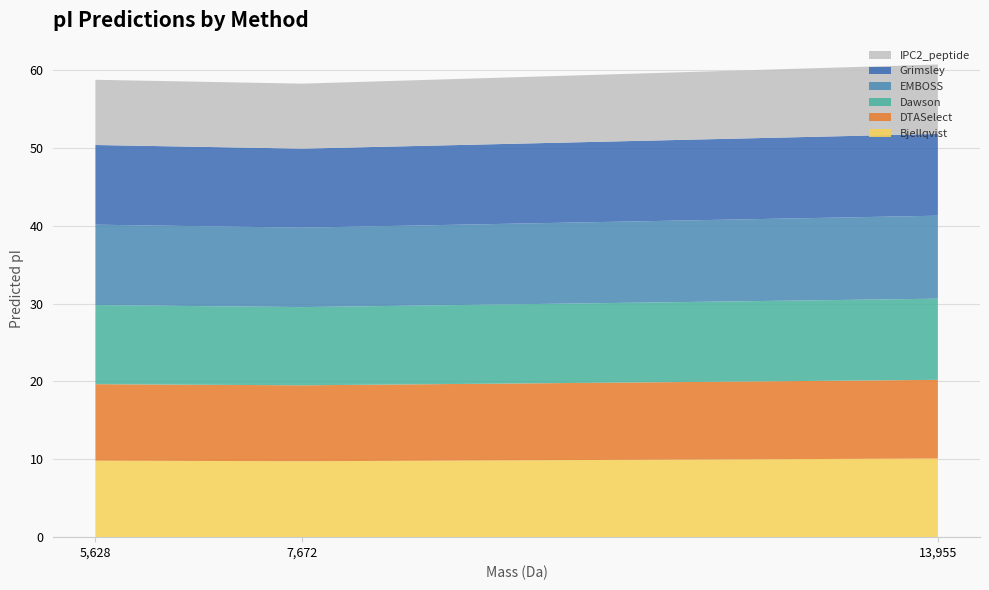

Reading left to right, extract all data points from this chart.

Bjellqvist: tr|A0A2S1GL95=10.1	tr|A0A2S1GLD5=9.8	tr|A0A2S1GL17=9.8
DTASelect: tr|A0A2S1GL95=10.1	tr|A0A2S1GLD5=9.8	tr|A0A2S1GL17=9.8
Dawson: tr|A0A2S1GL95=10.4	tr|A0A2S1GLD5=10.0	tr|A0A2S1GL17=10.2
EMBOSS: tr|A0A2S1GL95=10.7	tr|A0A2S1GLD5=10.2	tr|A0A2S1GL17=10.3
Grimsley: tr|A0A2S1GL95=10.5	tr|A0A2S1GLD5=10.1	tr|A0A2S1GL17=10.2
IPC2_peptide: tr|A0A2S1GL95=8.9	tr|A0A2S1GLD5=8.3	tr|A0A2S1GL17=8.4